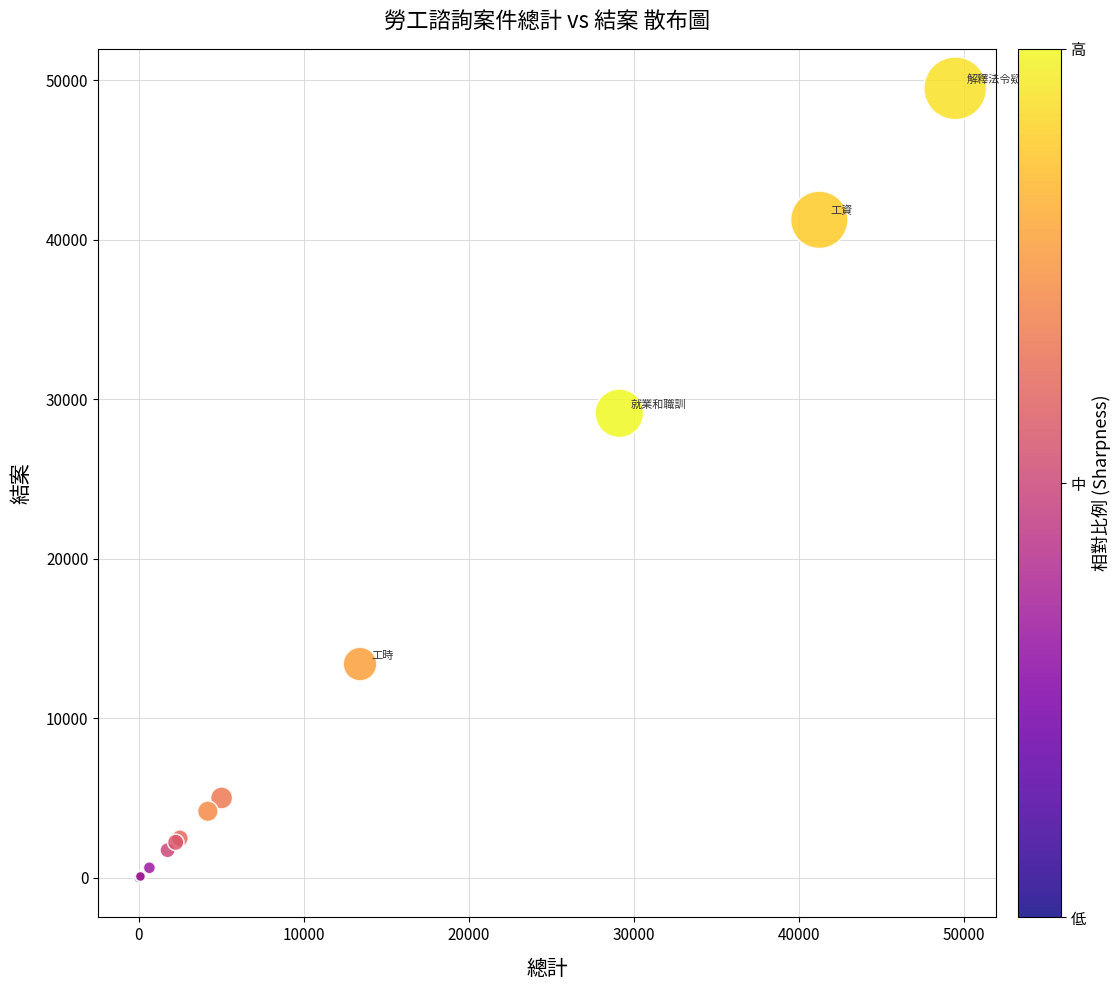

What Y value in the scatter plot is closest to 24742?

29120